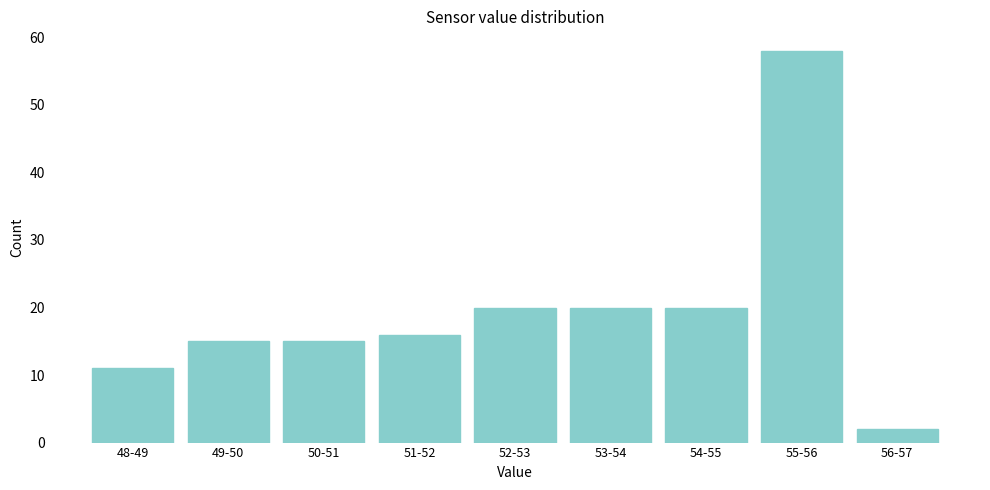

Reading left to right, what are all the values shown in this chart?

11	15	15	16	20	20	20	58	2